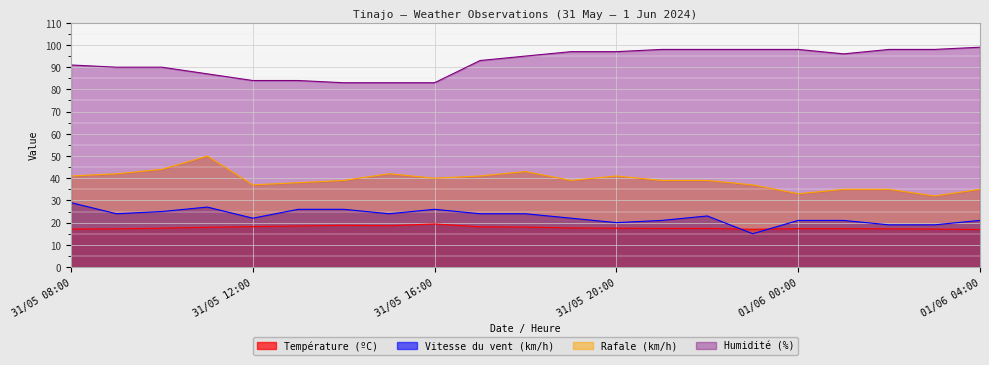

What is the label of the 13th point from the left?

31/05 20:00